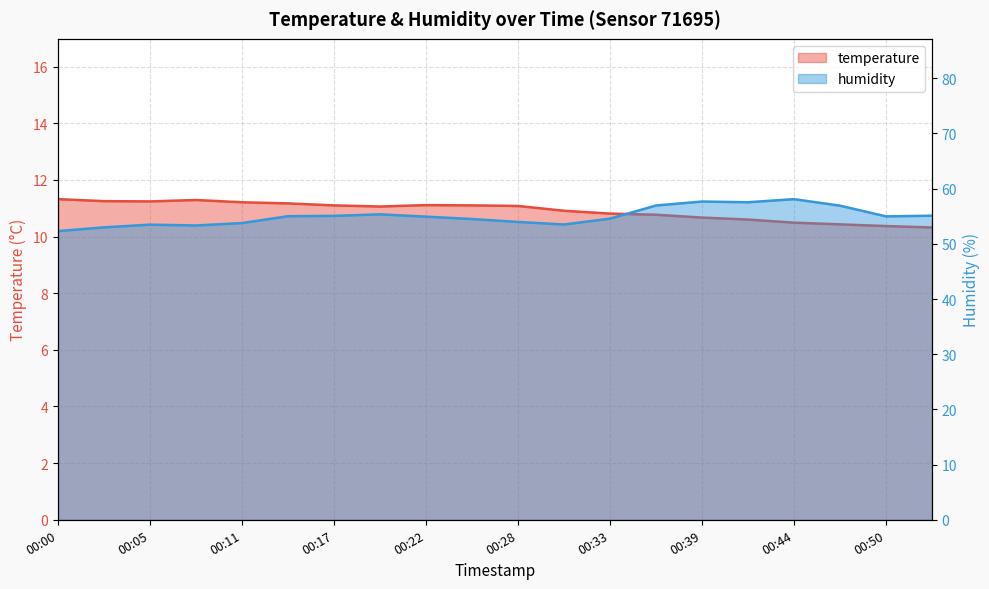

Is it true that humidity equals 19.9 at 00:14?

False